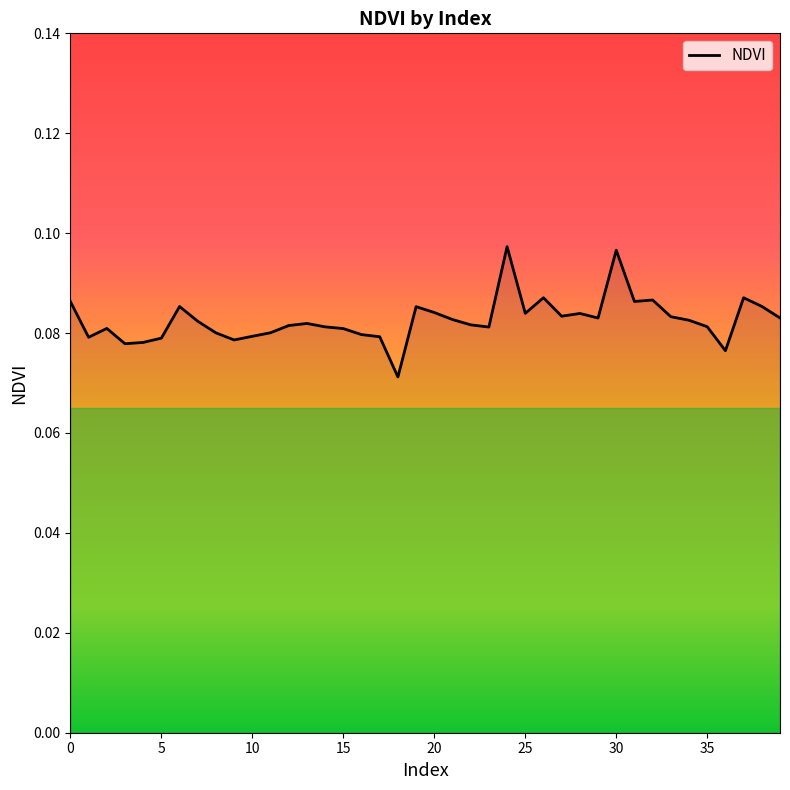

Which category has the lowest value across all series?

18